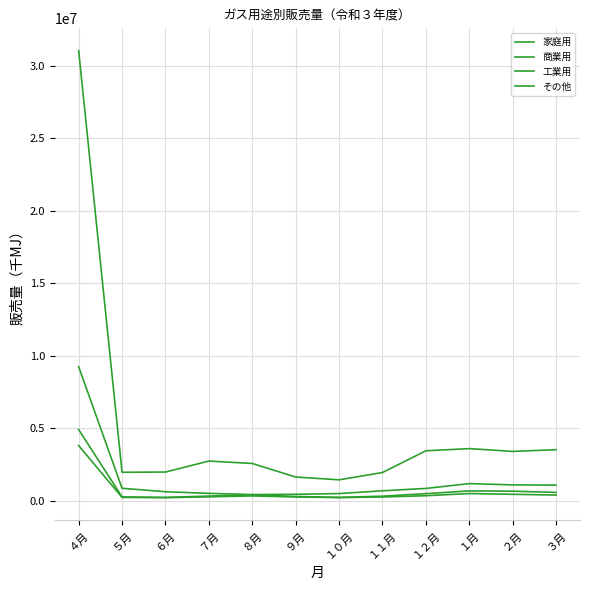

True or false: 商業用 and 工業用 cross at least once.

False